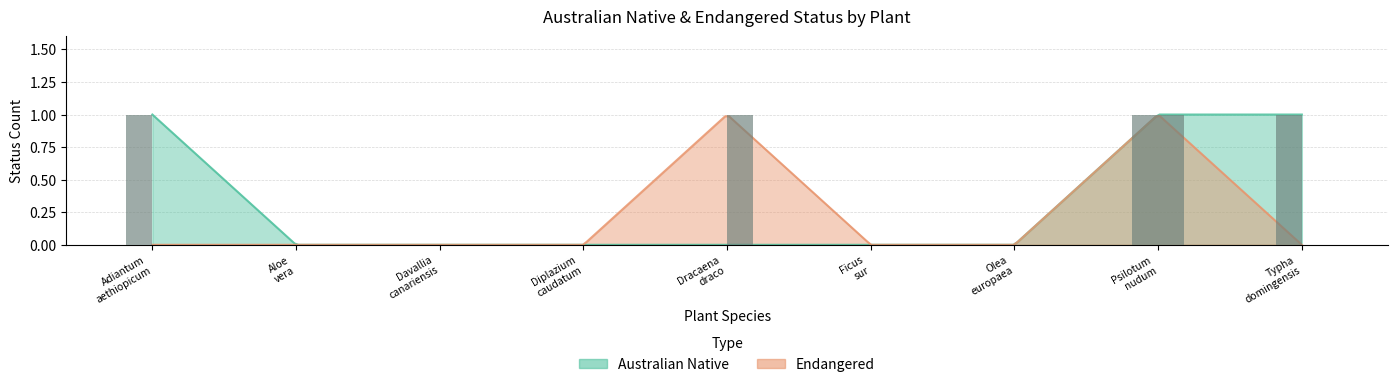

At which label is Endangered closest to 0?

Adiantum aethiopicum